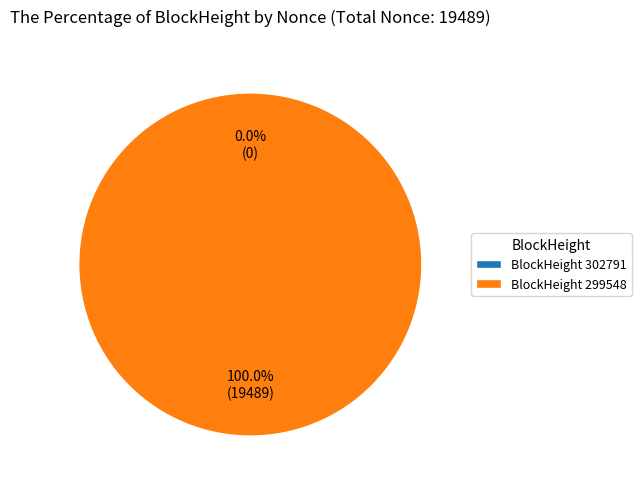

What is the change in value from 302791 to 299548?

+19489